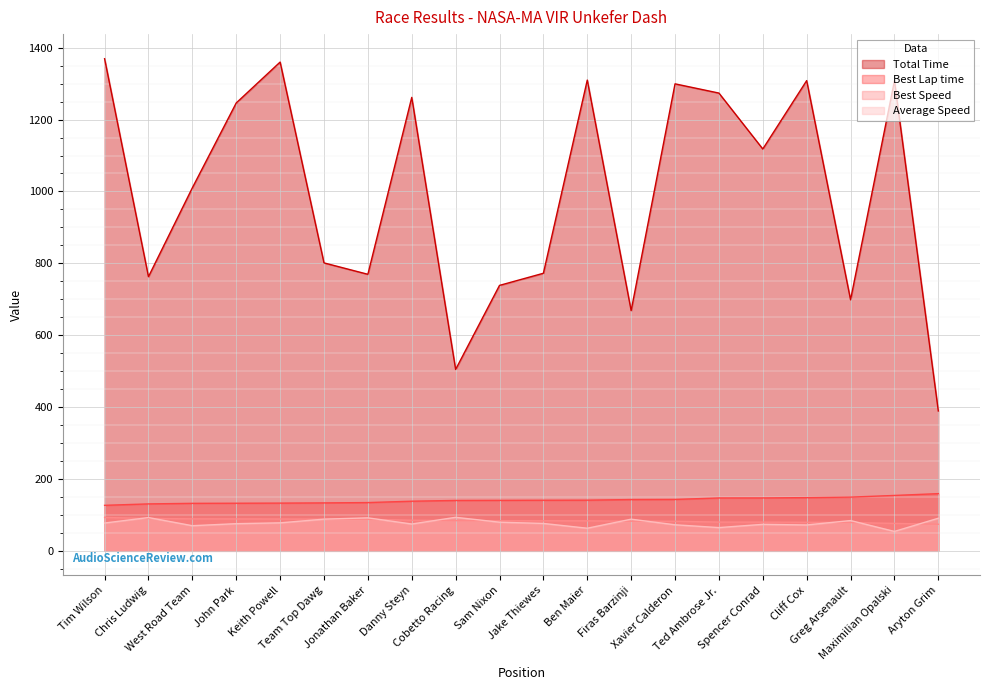

What position from the right is Chris Ludwig?

19